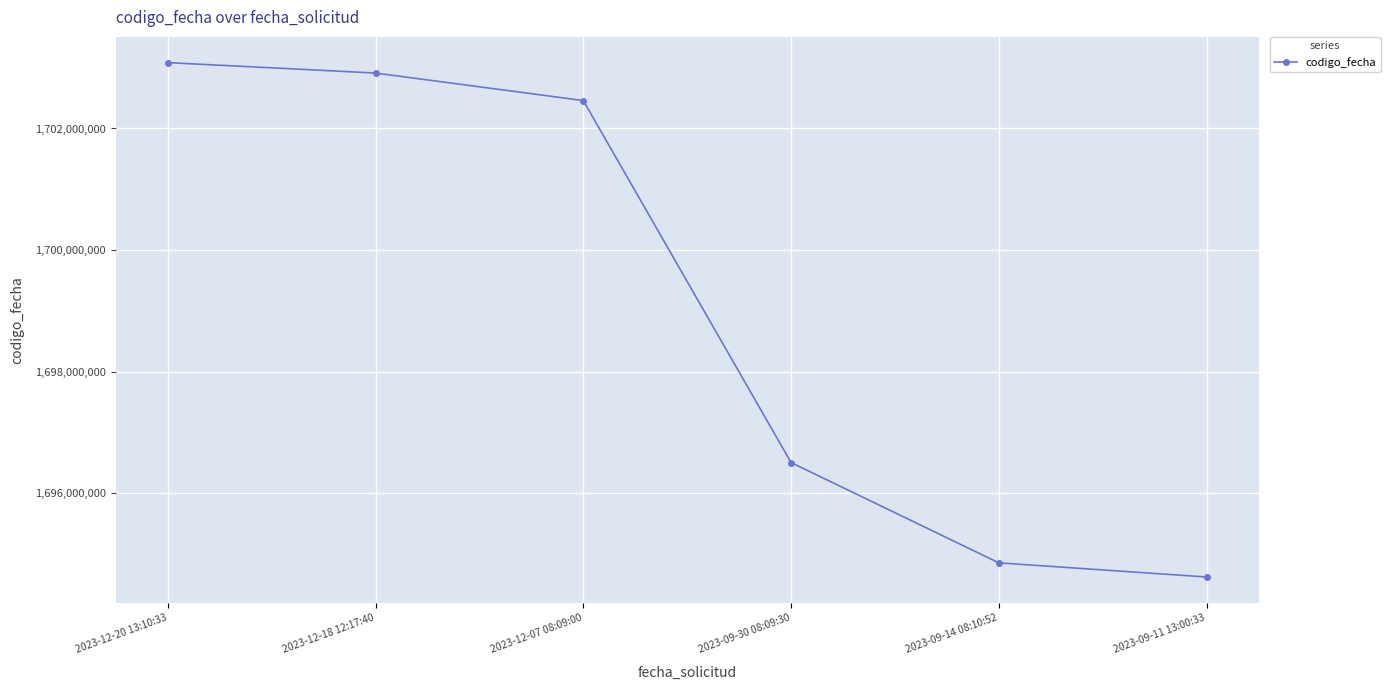

Rank the categories by value from highest to lowest.

2023-12-20 13:10:33, 2023-12-18 12:17:40, 2023-12-07 08:09:00, 2023-09-30 08:09:30, 2023-09-14 08:10:52, 2023-09-11 13:00:33